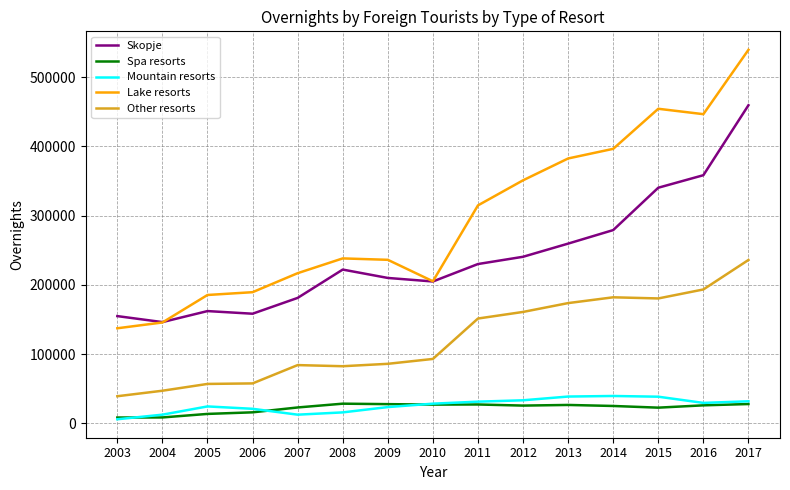

What is the highest value of the Skopje series?

459345